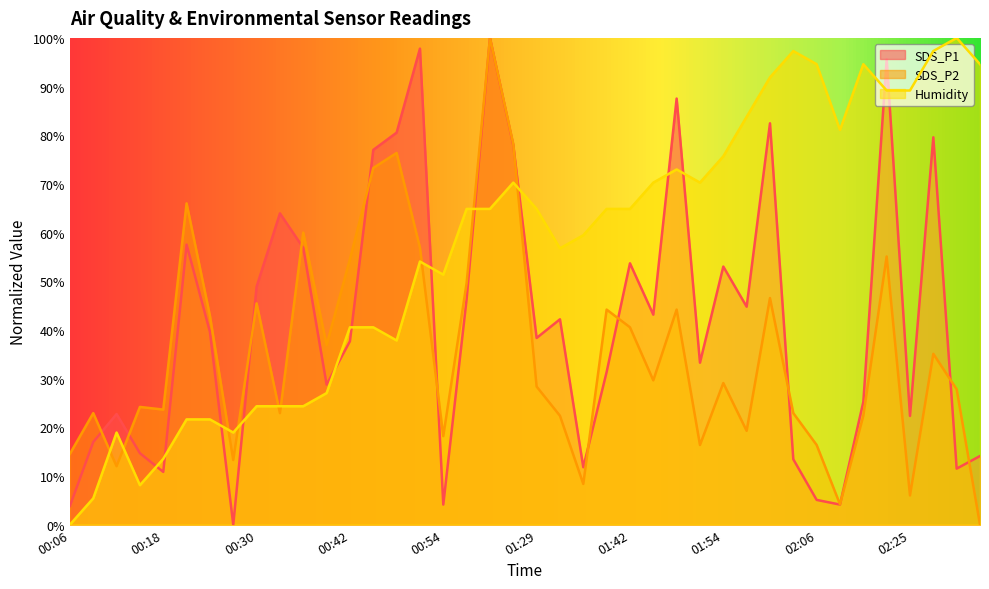

What is the difference between the SDS_P1 values at 01:45 and 01:36?

31.4